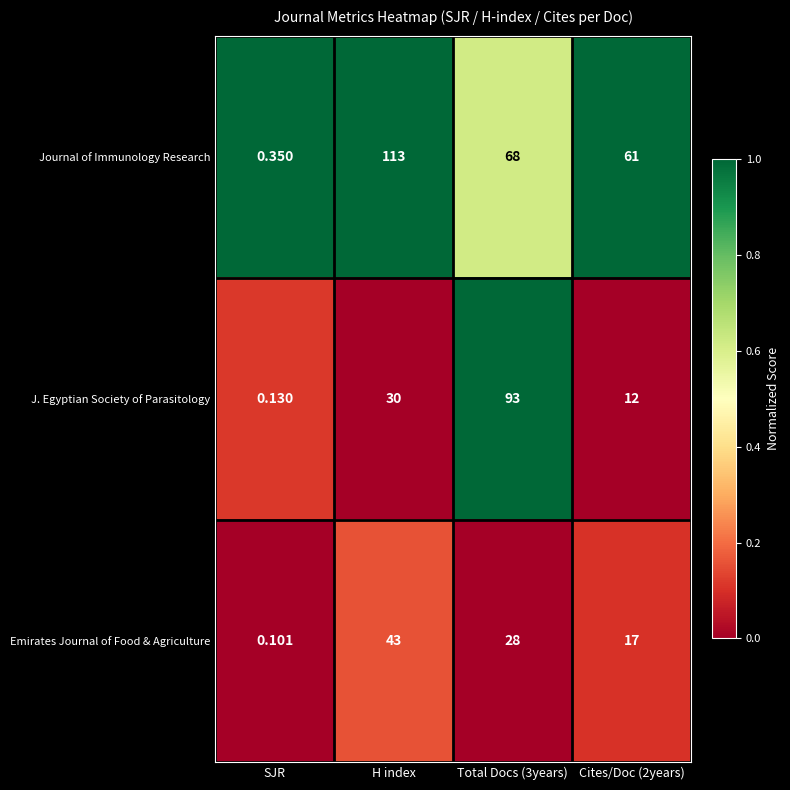

Is the value of Emirates Journal of Food & Agriculture at Cites/Doc (2years) greater than the value of Journal of Immunology Research at SJR?

Yes